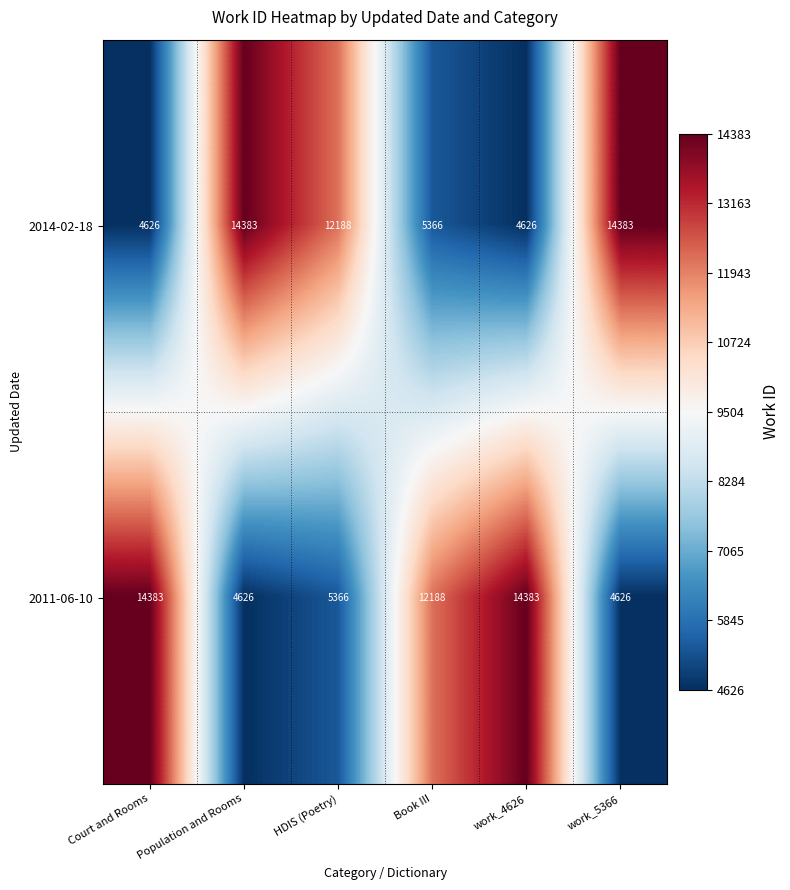

What is the greatest value displayed?

14383